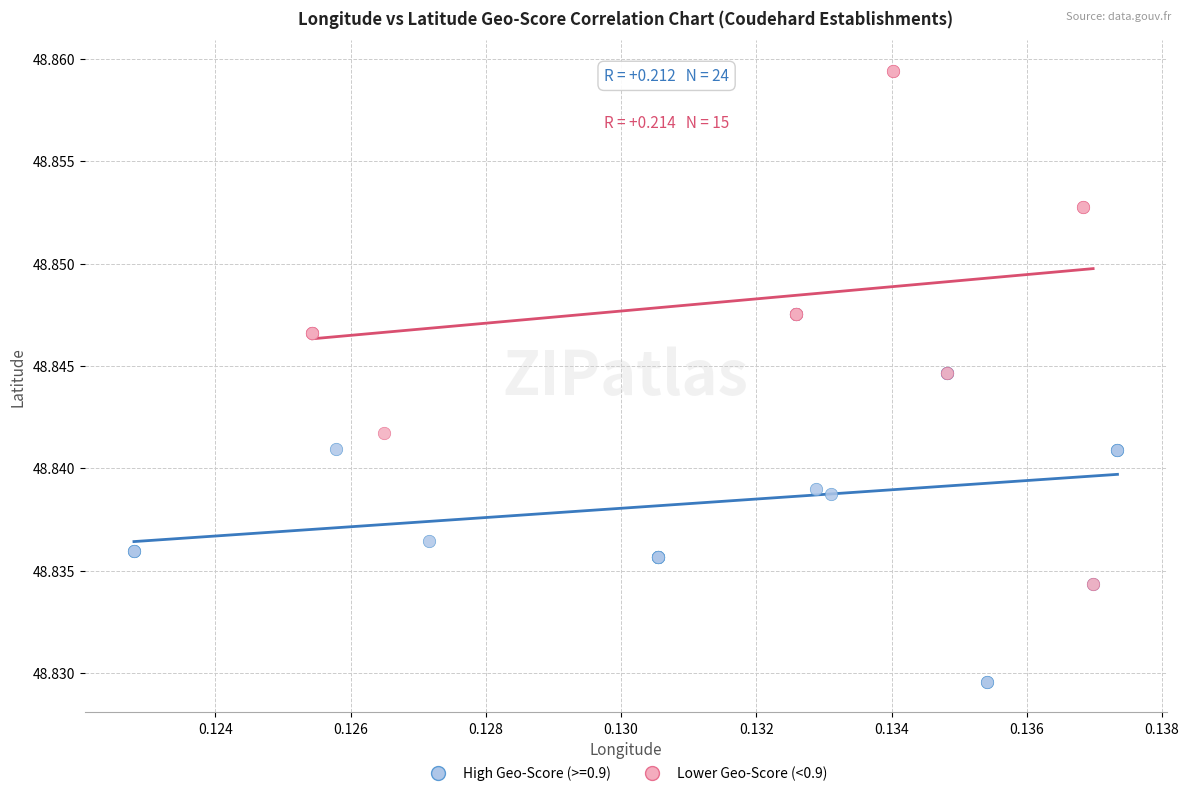

Which series has the widest spread of Y values?

Lower Geo-Score (<0.9)